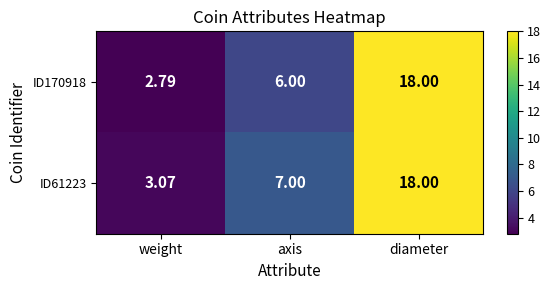

Count the number of data series in this chart.

2